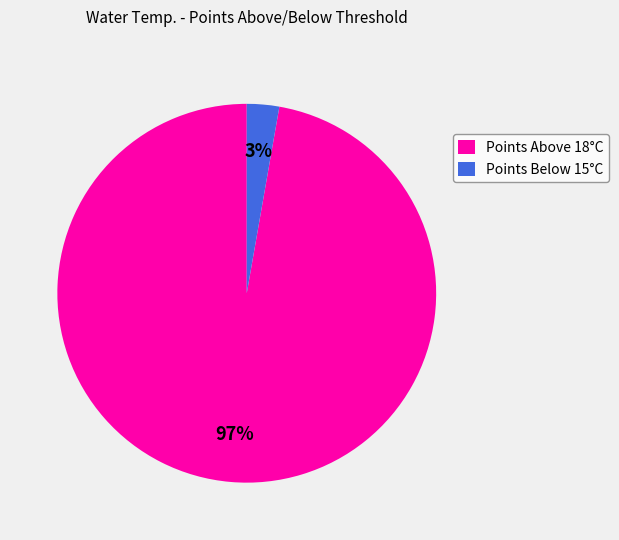

Combined, do Points Above 18°C and Points Below 15°C account for over 50%?

Yes